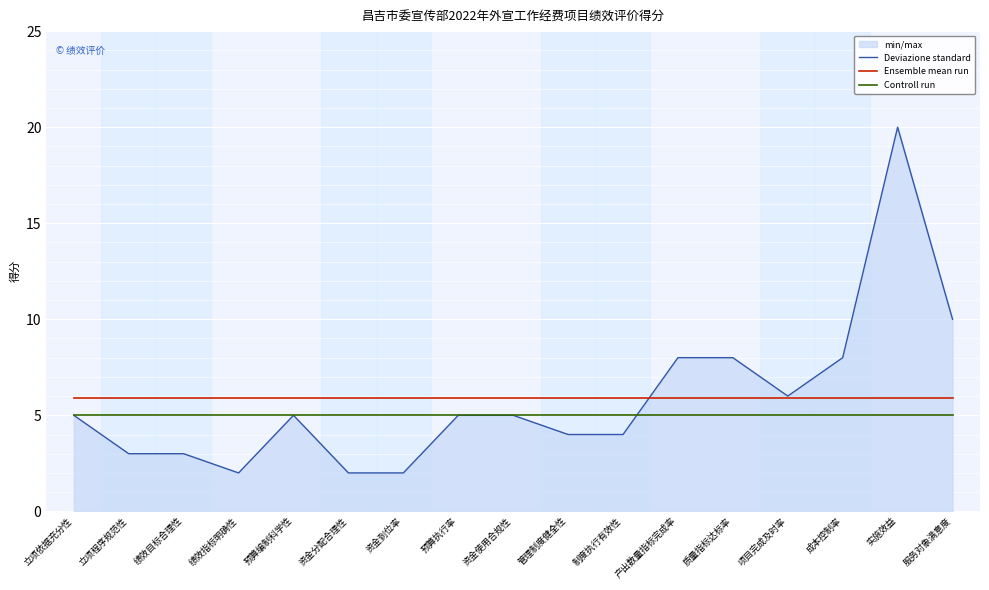

Count the number of categories in the chart.

17